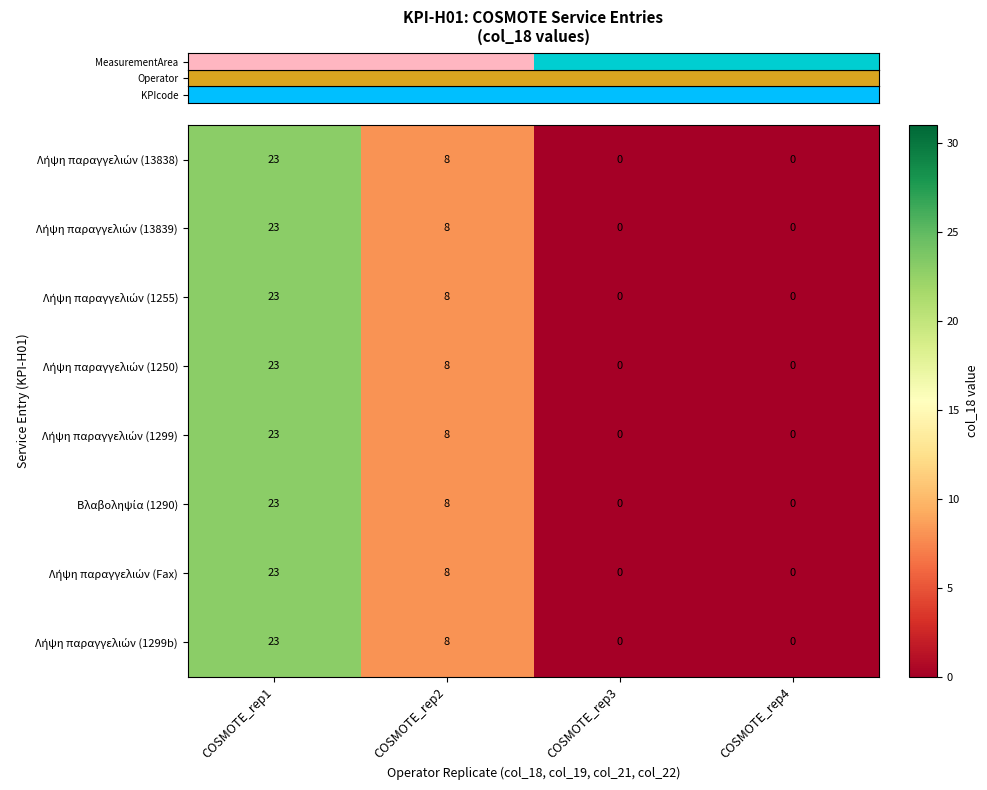

At which category does the chart reach its peak across all series?

COSMOTE_rep1